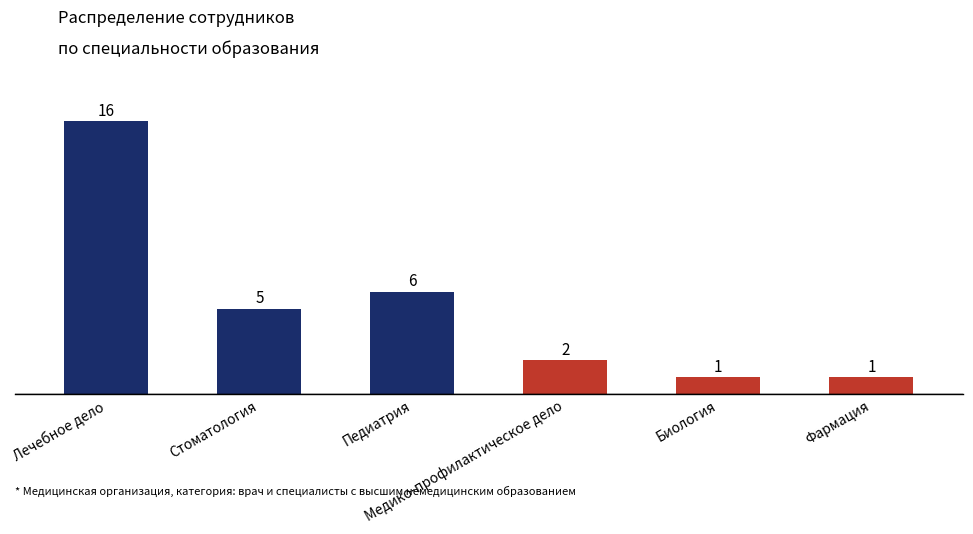

The value at Стоматология is 5. True or false?

True